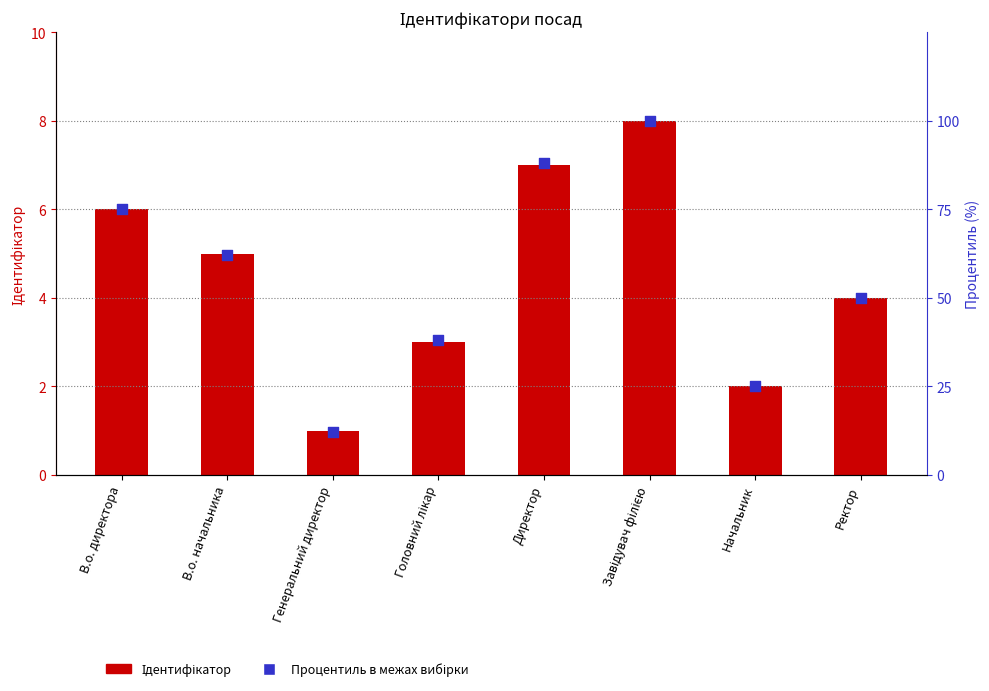

Which series contains the lowest Y value?

Ідентифікатор